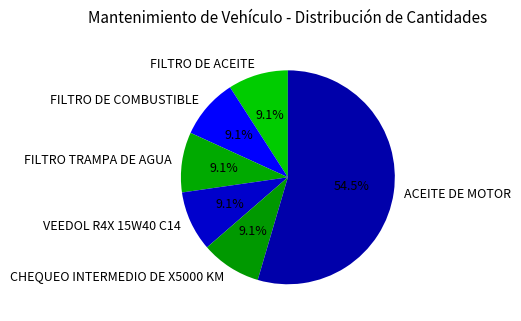

What percentage is the FILTRO DE ACEITE slice, to the nearest percent?

9%